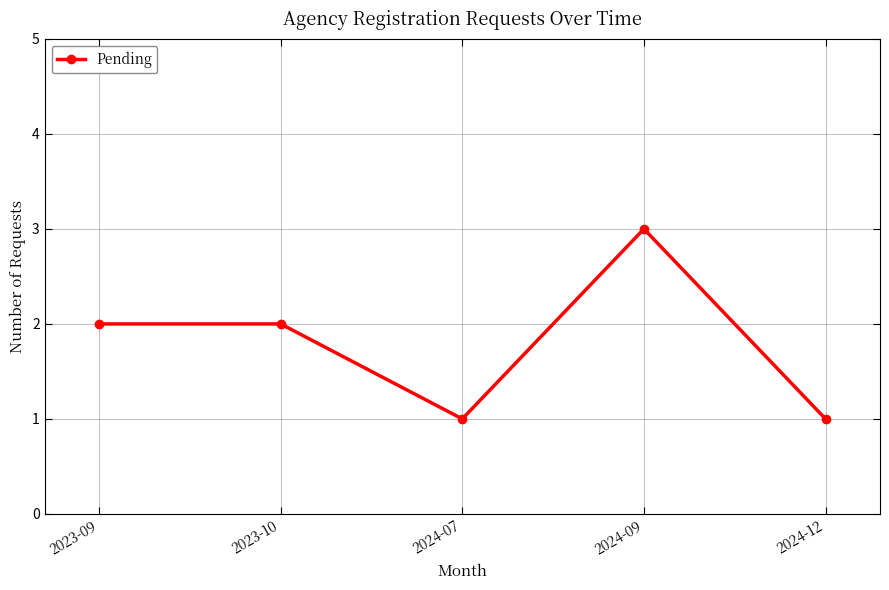

What is the difference between the maximum and minimum values?

2